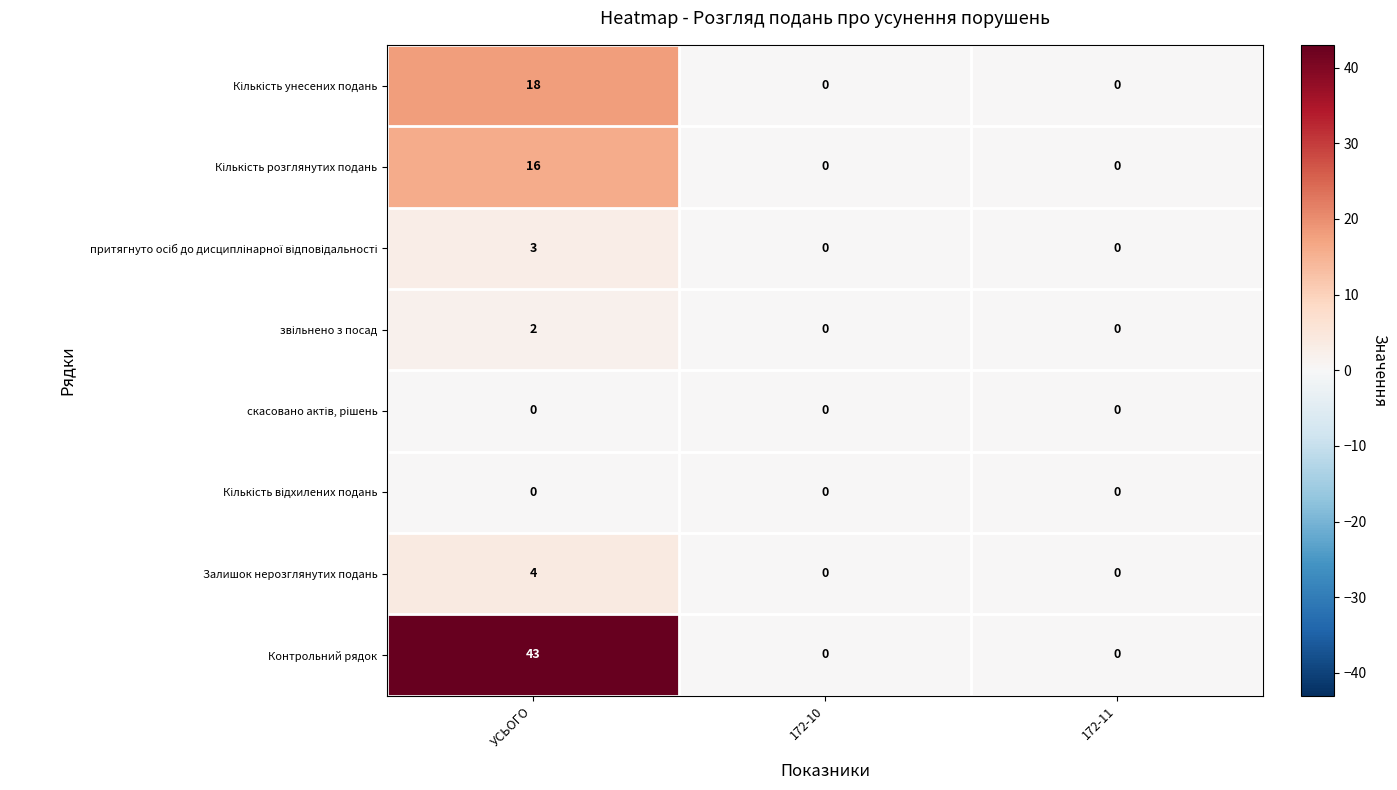

What is the difference between the maximum and minimum values in the Контрольний рядок series?

43